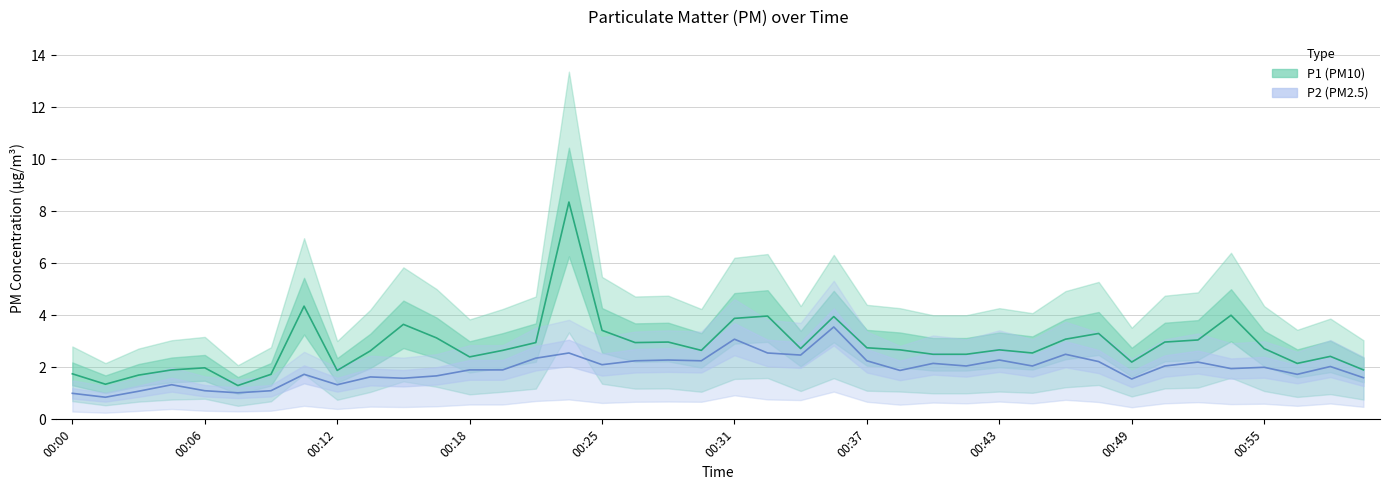

True or false: P2 and P1 intersect in this chart.

False